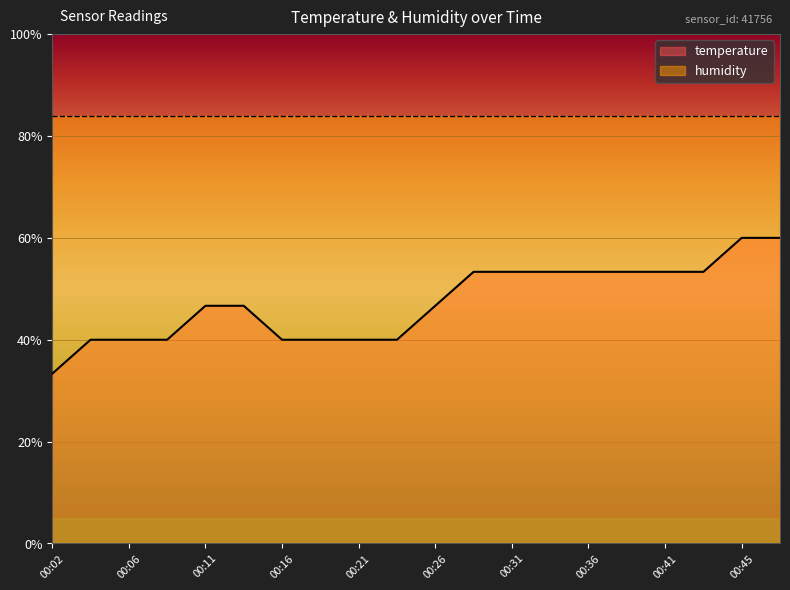

True or false: there are more than 2 points higher than both neighbors.

False